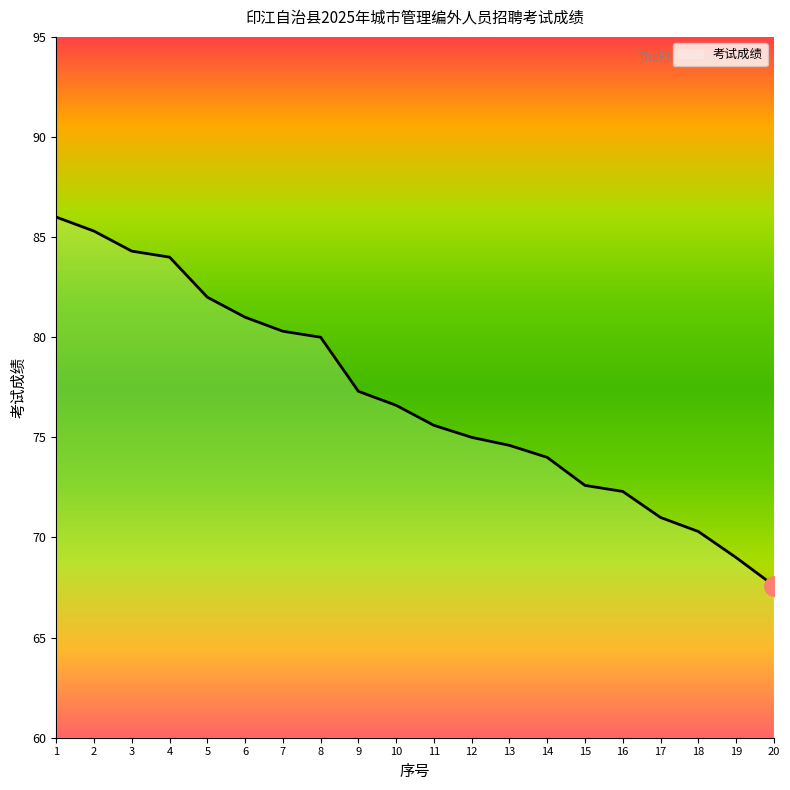

What is the average value?

76.9